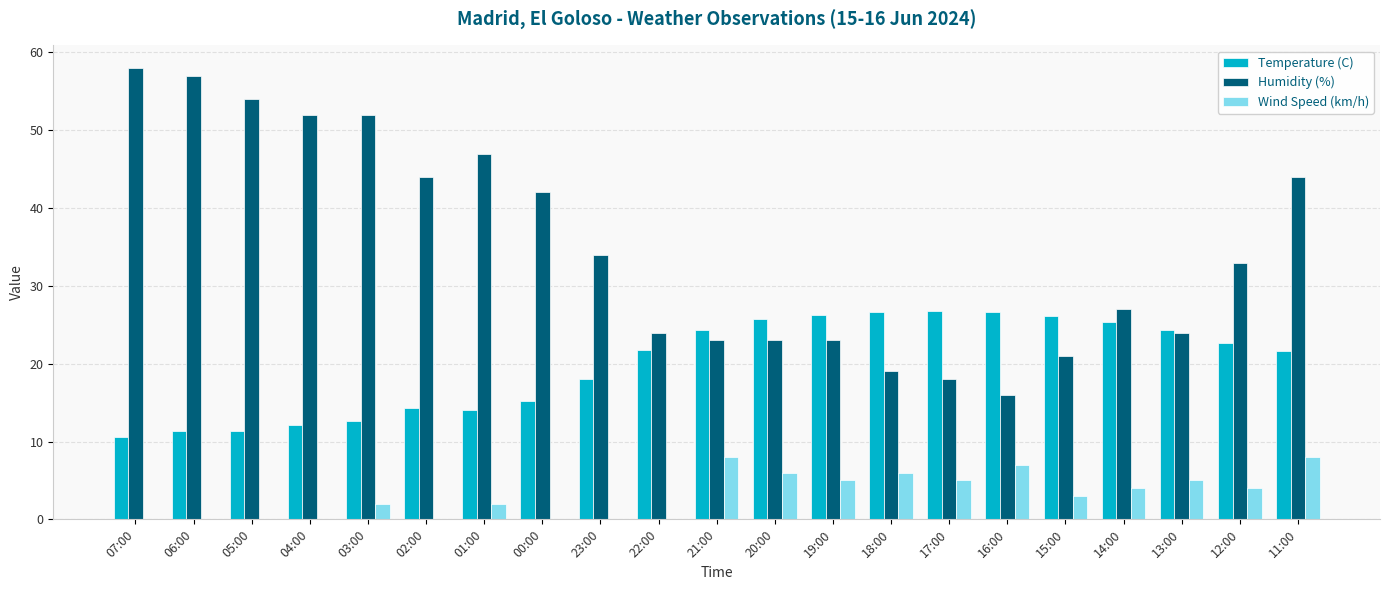

What is the sum of the Wind Speed (km/h) values at 03:00 and 12:00?

6.0